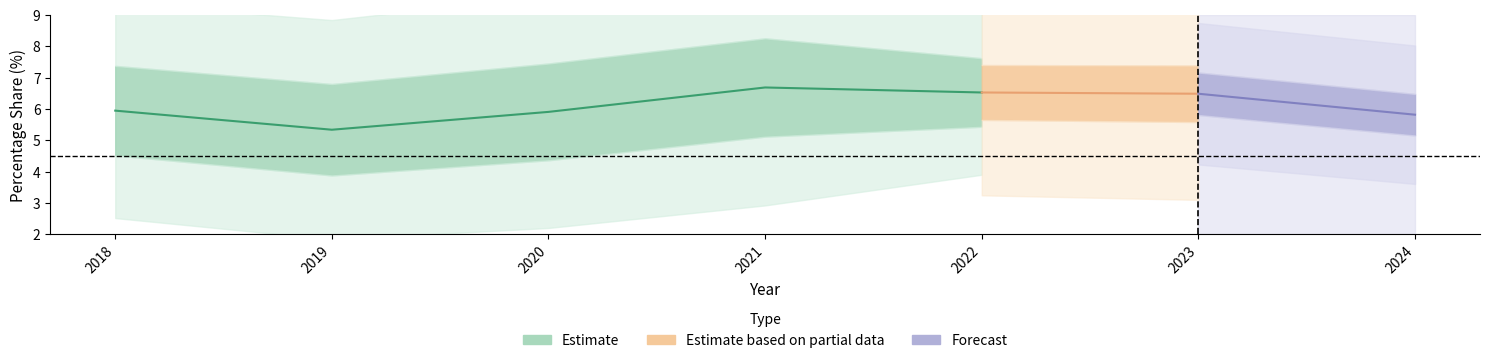

What is the value of the Licensed Commercial Banks point at the 3rd from the left?

5.9